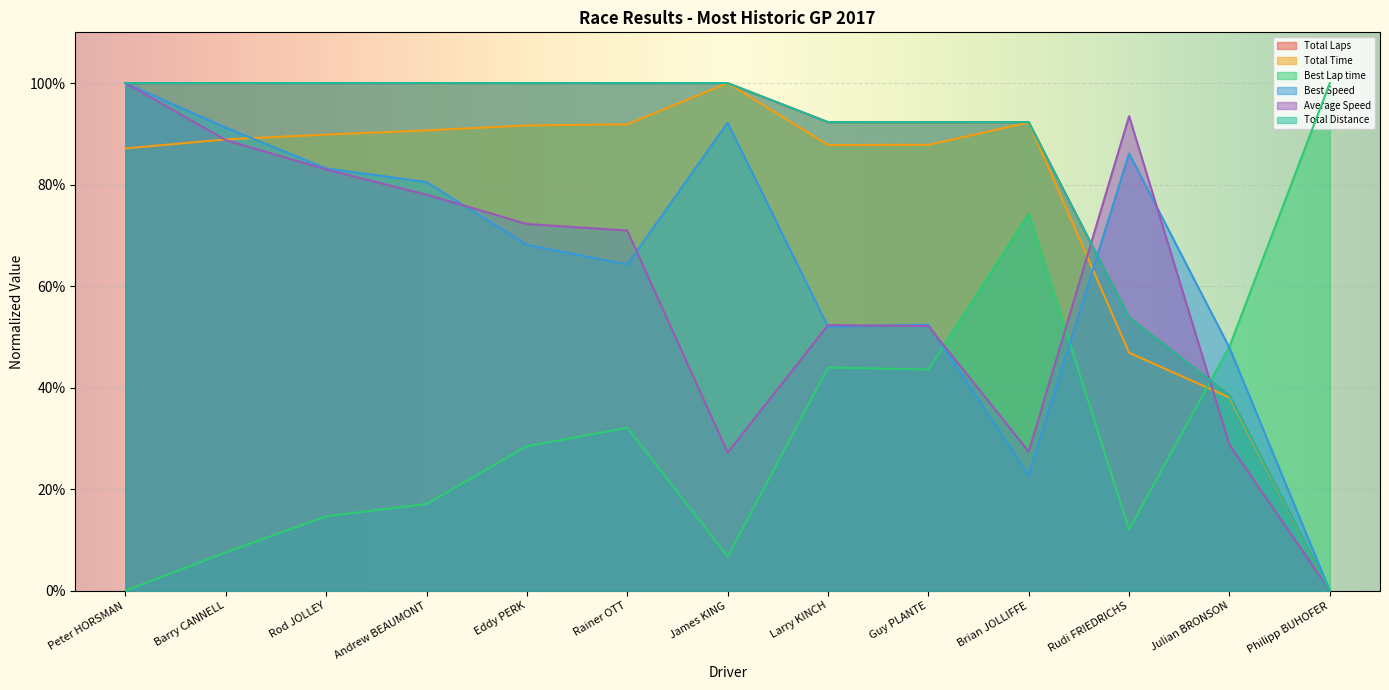

Reading left to right, transcribe all the data shown in this chart.

Total Laps: Peter HORSMAN=1.0	Barry CANNELL=1.0	Rod JOLLEY=1.0	Andrew BEAUMONT=1.0	Eddy PERK=1.0	Rainer OTT=1.0	James KING=1.0	Larry KINCH=0.9	Guy PLANTE=0.9	Brian JOLLIFFE=0.9	Rudi FRIEDRICHS=0.5	Julian BRONSON=0.4	Philipp BUHOFER=0.0
Total Time: Peter HORSMAN=0.9	Barry CANNELL=0.9	Rod JOLLEY=0.9	Andrew BEAUMONT=0.9	Eddy PERK=0.9	Rainer OTT=0.9	James KING=1.0	Larry KINCH=0.9	Guy PLANTE=0.9	Brian JOLLIFFE=0.9	Rudi FRIEDRICHS=0.5	Julian BRONSON=0.4	Philipp BUHOFER=0.0
Best Lap time: Peter HORSMAN=0.0	Barry CANNELL=0.1	Rod JOLLEY=0.1	Andrew BEAUMONT=0.2	Eddy PERK=0.3	Rainer OTT=0.3	James KING=0.1	Larry KINCH=0.4	Guy PLANTE=0.4	Brian JOLLIFFE=0.7	Rudi FRIEDRICHS=0.1	Julian BRONSON=0.5	Philipp BUHOFER=1.0
Best Speed: Peter HORSMAN=1.0	Barry CANNELL=0.9	Rod JOLLEY=0.8	Andrew BEAUMONT=0.8	Eddy PERK=0.7	Rainer OTT=0.6	James KING=0.9	Larry KINCH=0.5	Guy PLANTE=0.5	Brian JOLLIFFE=0.2	Rudi FRIEDRICHS=0.9	Julian BRONSON=0.5	Philipp BUHOFER=0.0
Average Speed: Peter HORSMAN=1.0	Barry CANNELL=0.9	Rod JOLLEY=0.8	Andrew BEAUMONT=0.8	Eddy PERK=0.7	Rainer OTT=0.7	James KING=0.3	Larry KINCH=0.5	Guy PLANTE=0.5	Brian JOLLIFFE=0.3	Rudi FRIEDRICHS=0.9	Julian BRONSON=0.3	Philipp BUHOFER=0.0
Total Distance: Peter HORSMAN=1.0	Barry CANNELL=1.0	Rod JOLLEY=1.0	Andrew BEAUMONT=1.0	Eddy PERK=1.0	Rainer OTT=1.0	James KING=1.0	Larry KINCH=0.9	Guy PLANTE=0.9	Brian JOLLIFFE=0.9	Rudi FRIEDRICHS=0.5	Julian BRONSON=0.4	Philipp BUHOFER=0.0